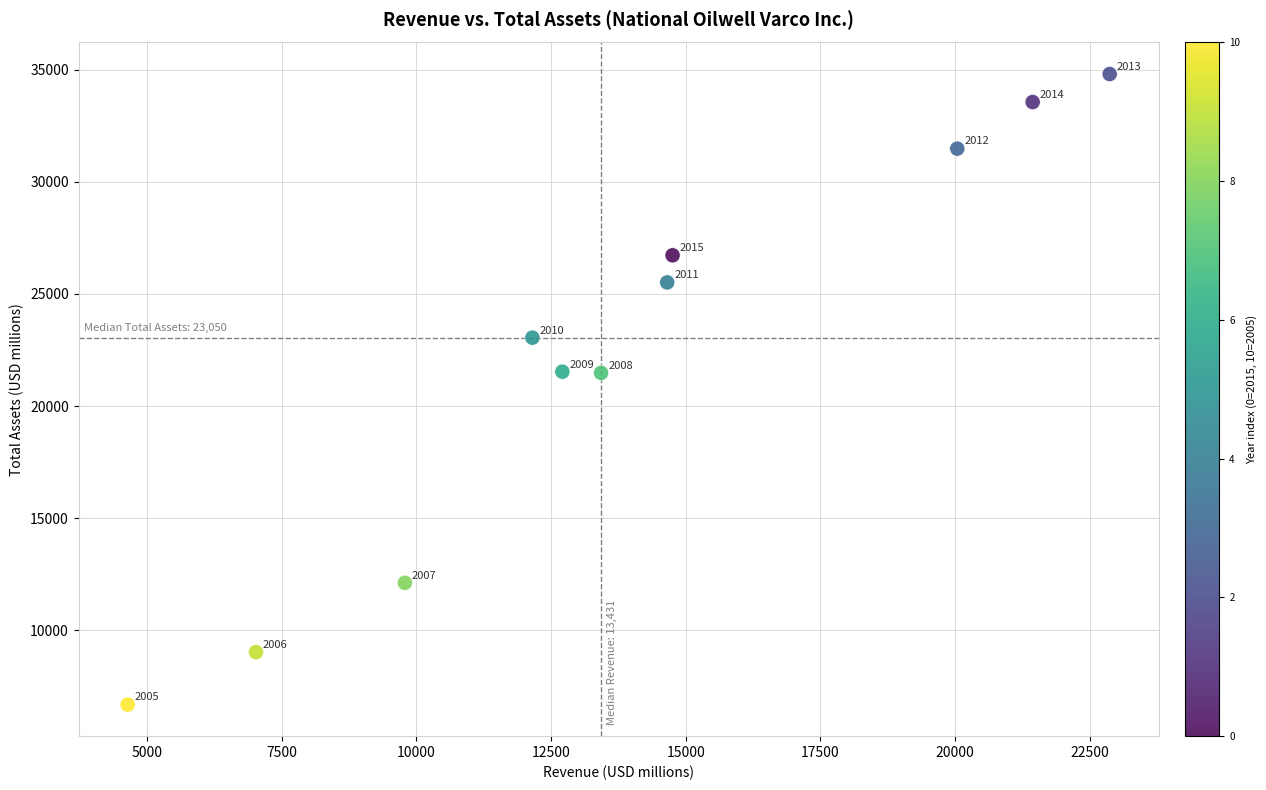

What Y value in the scatter plot is closest to 20745?

21479